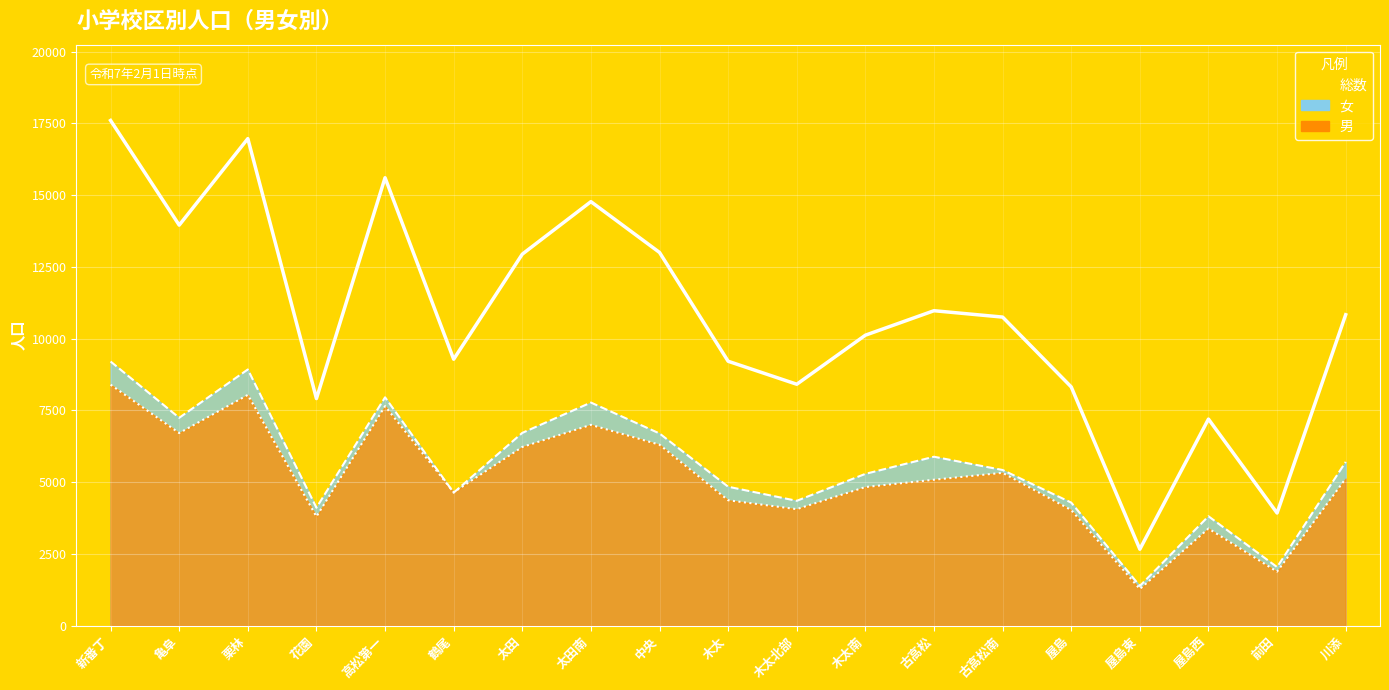

Which label corresponds to the largest value in the chart?

新番丁